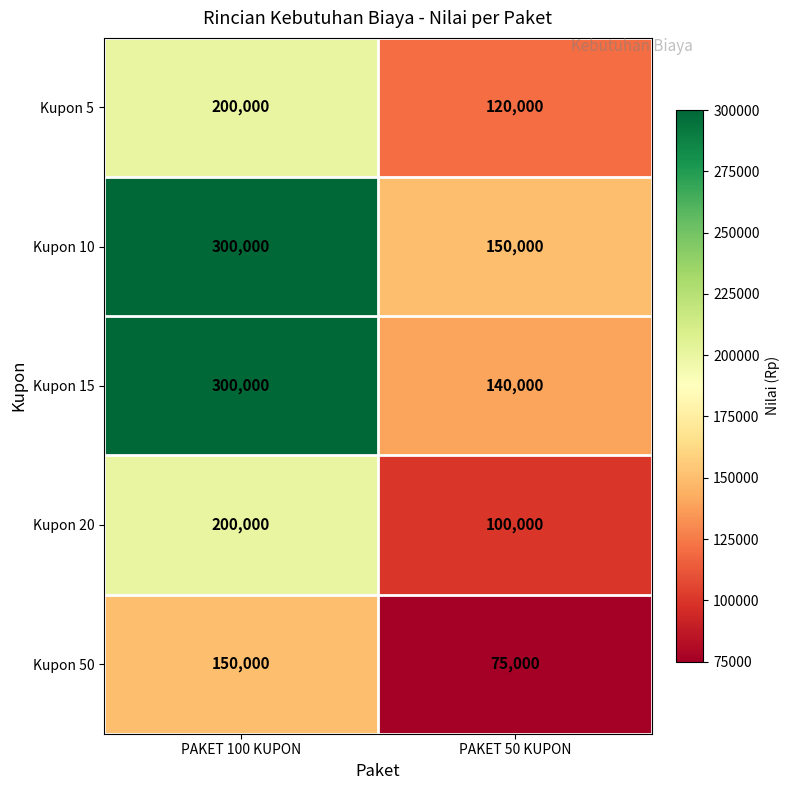

List the labels in order of Kupon 20 value, smallest first.

PAKET 50 KUPON, PAKET 100 KUPON